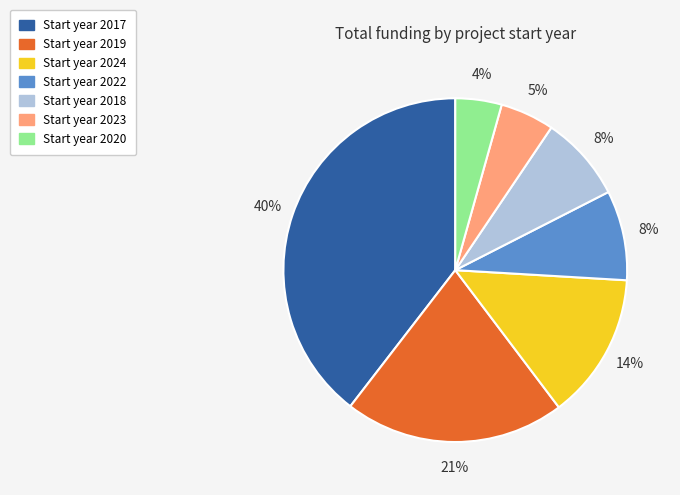

Is there any slice that represents more than half of the pie?

No